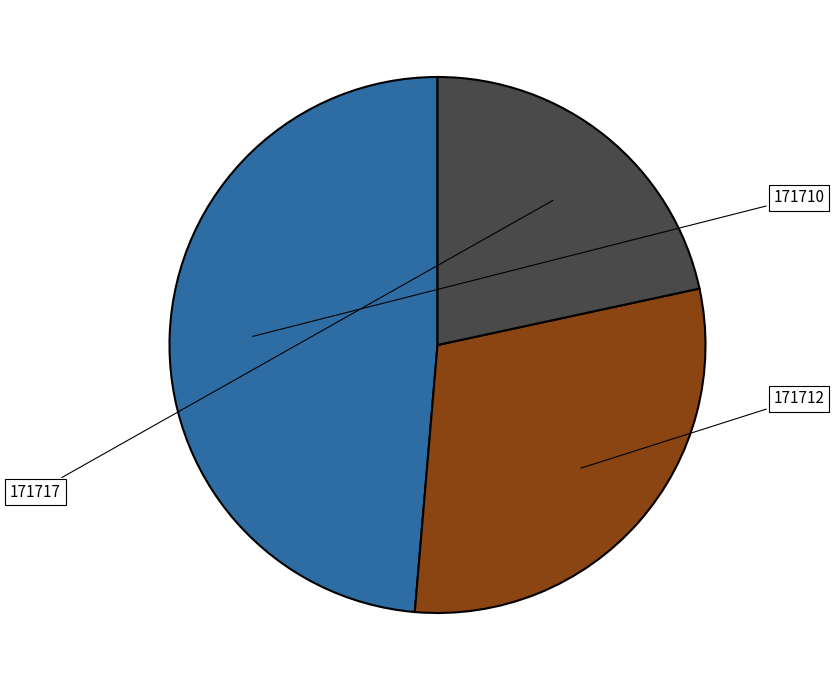

To the nearest percent, what portion does 171717 represent?

22%